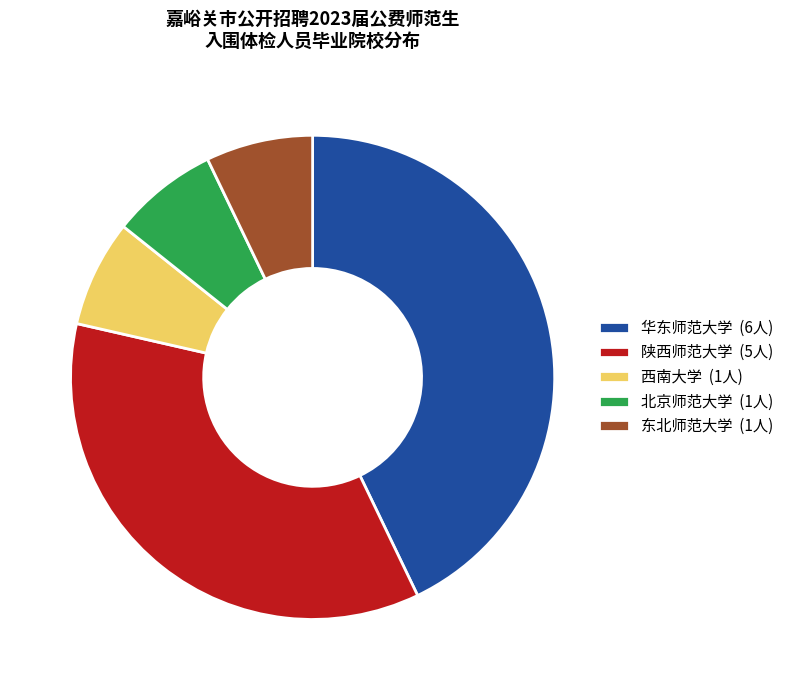

Is the sum of 东北师范大学 (1人) and 陕西师范大学 (5人) greater than half?

No